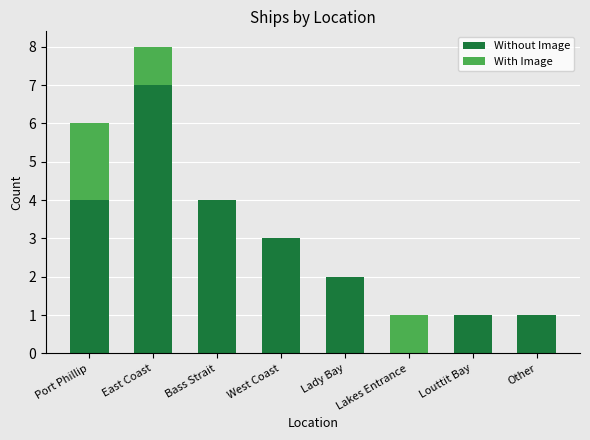

What is the highest value of the Without Image series?

7